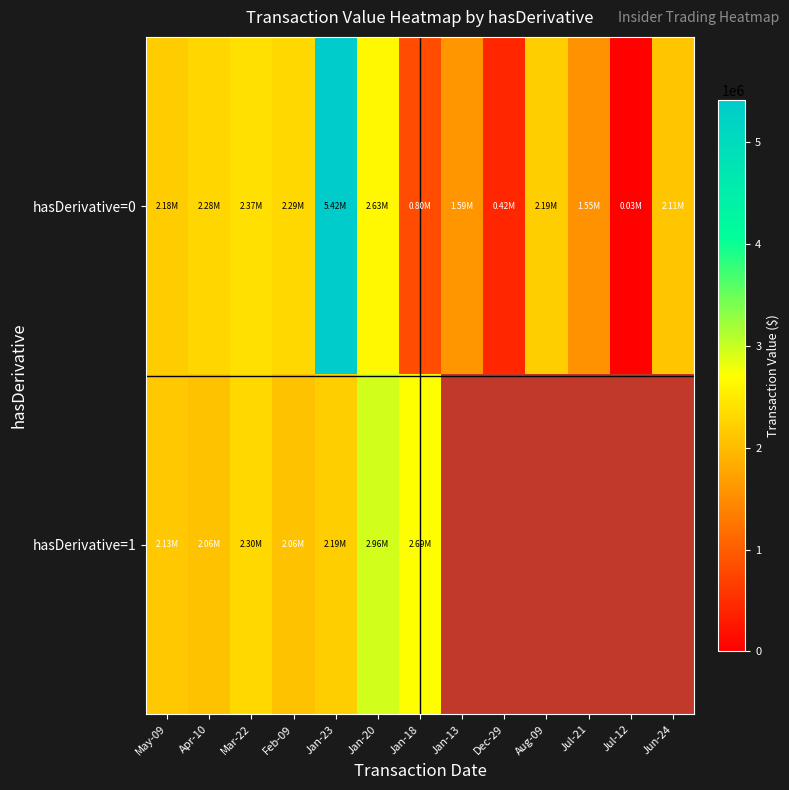

Reading left to right, transcribe all the data shown in this chart.

hasDerivative=0: May-09=2179500	Apr-10=2283286	Mar-22=2373043	Feb-09=2290520	Jan-23=5418375	Jan-20=2633194	Jan-18=804902	Jan-13=1588567	Dec-29=420750	Aug-09=2186523	Jul-21=1554186	Jul-12=27316	Jun-24=2110815
hasDerivative=1: May-09=2125134	Apr-10=2063869	Mar-22=2295688	Feb-09=2062642	Jan-23=2192985	Jan-20=2957302	Jan-18=2690345	Jan-13=0	Dec-29=0	Aug-09=0	Jul-21=0	Jul-12=0	Jun-24=0